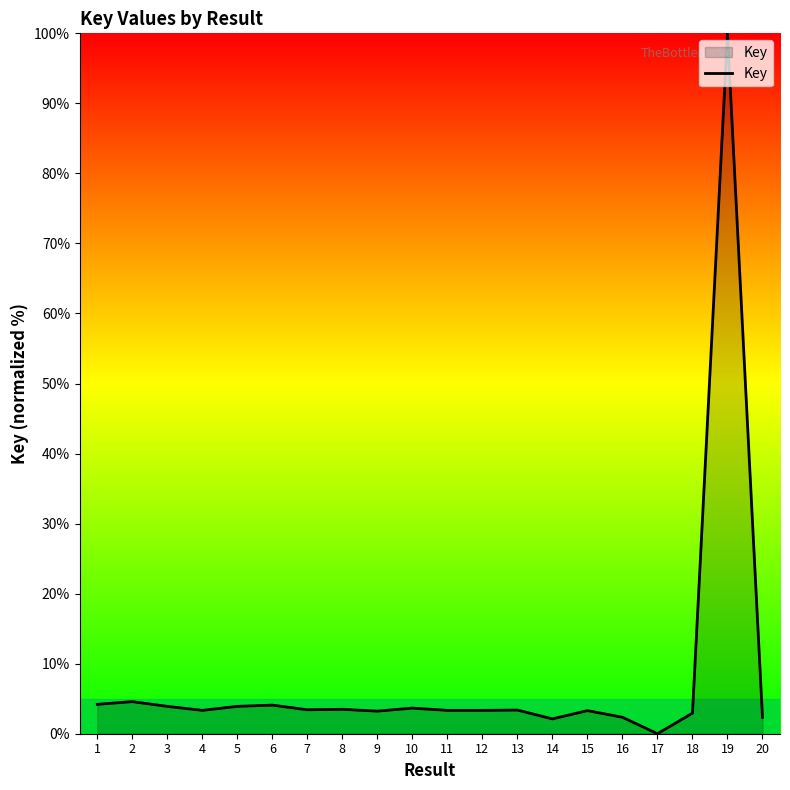

Approximately how many times larger is the value at 9 compared to 5?

0.8